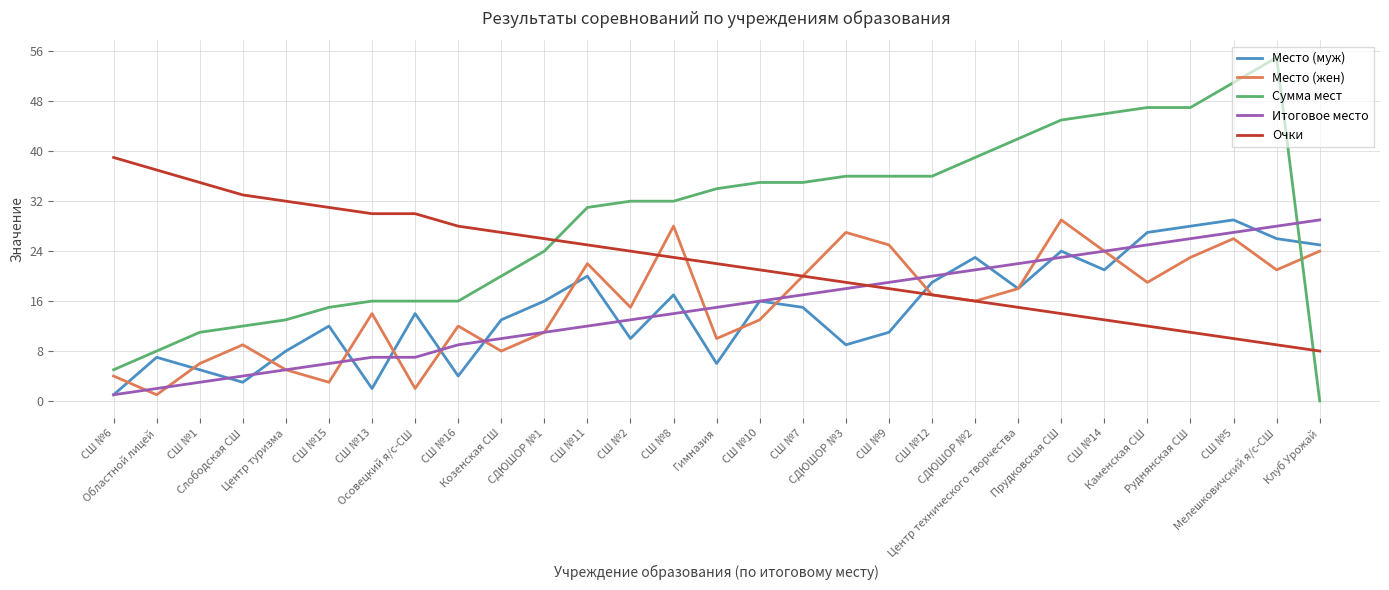

What is the difference between the second highest and second lowest values in the Место (жен) series?

26